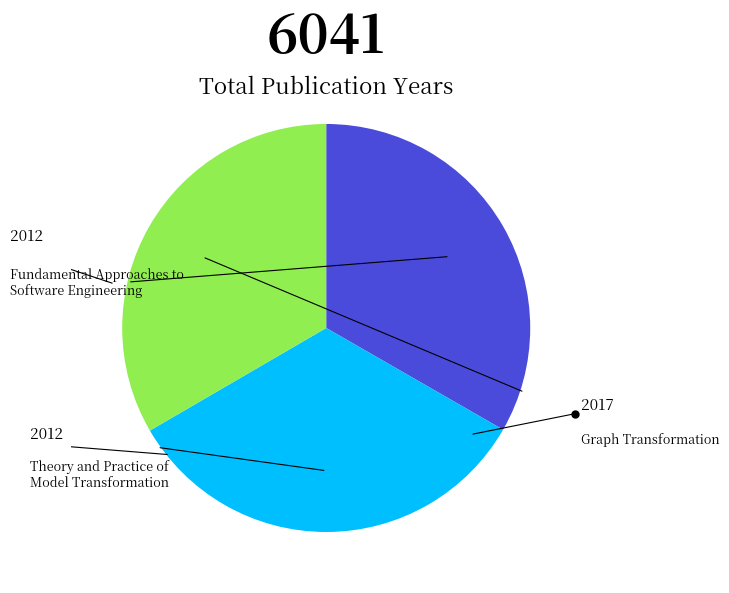

Is there any slice that represents more than half of the pie?

No